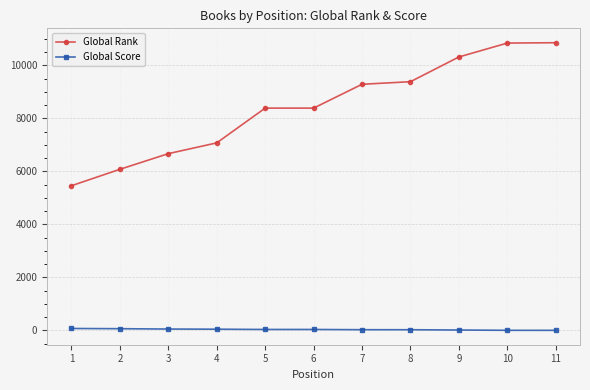

Count the number of categories in the chart.

11